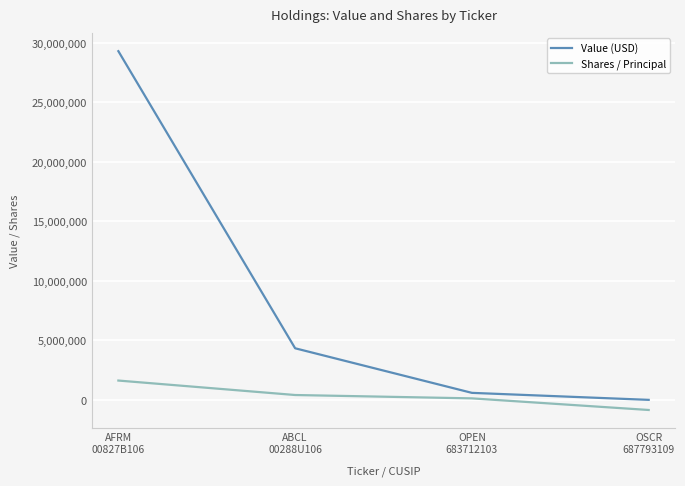

How many distinct data groups are displayed?

2